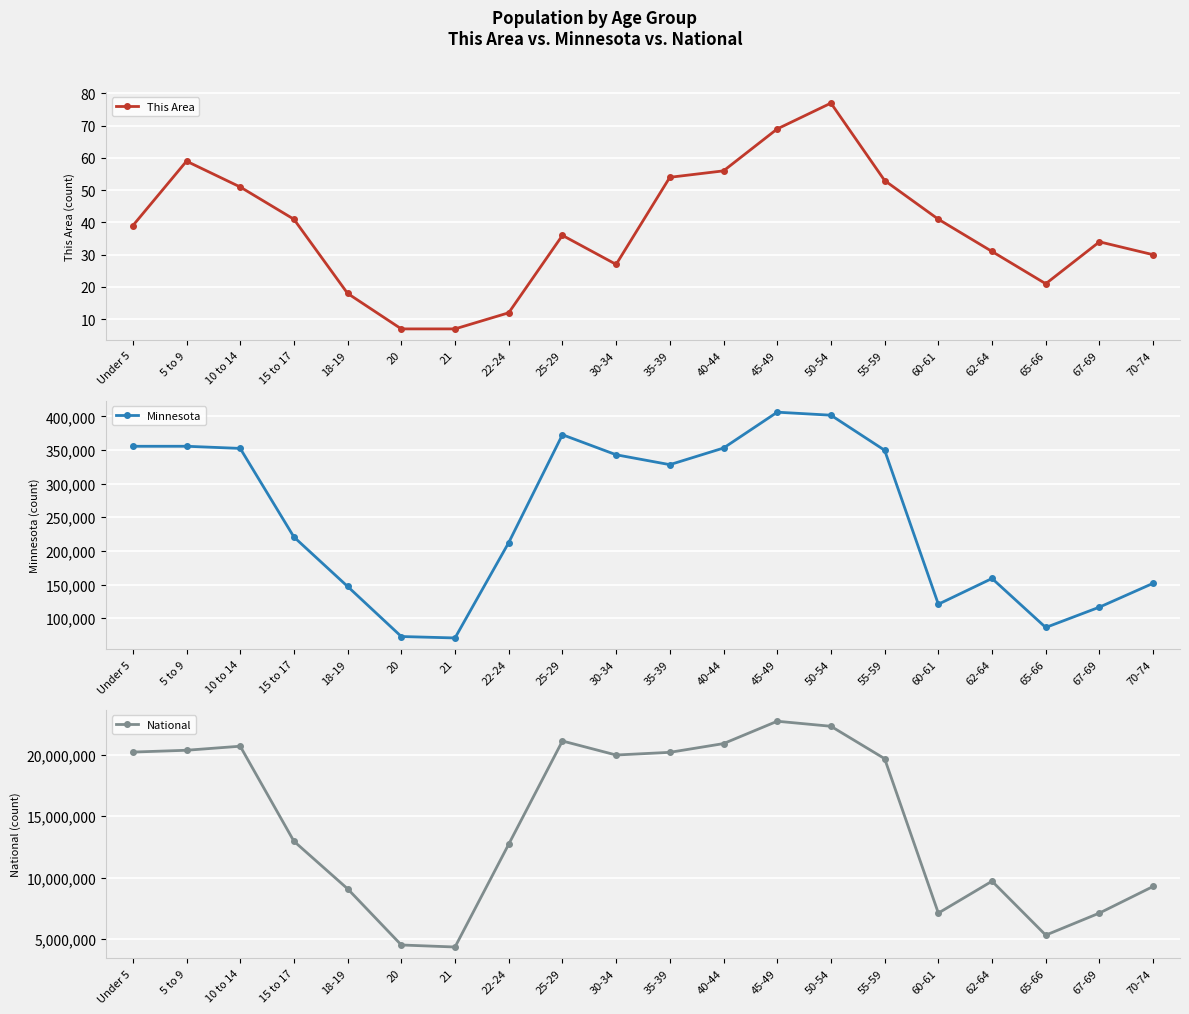

Between 20 and 62-64, which series saw the biggest shift?

National